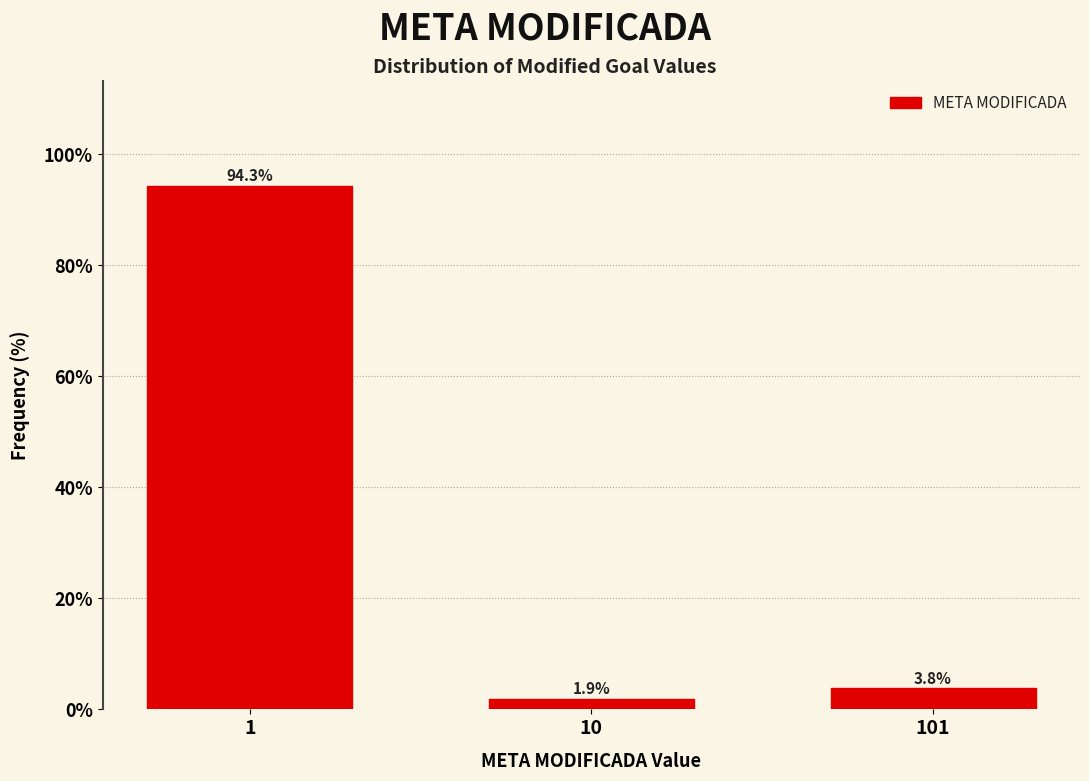

Reading left to right, list all the values displayed in this chart.

1=94.3	10=1.9	101=3.8